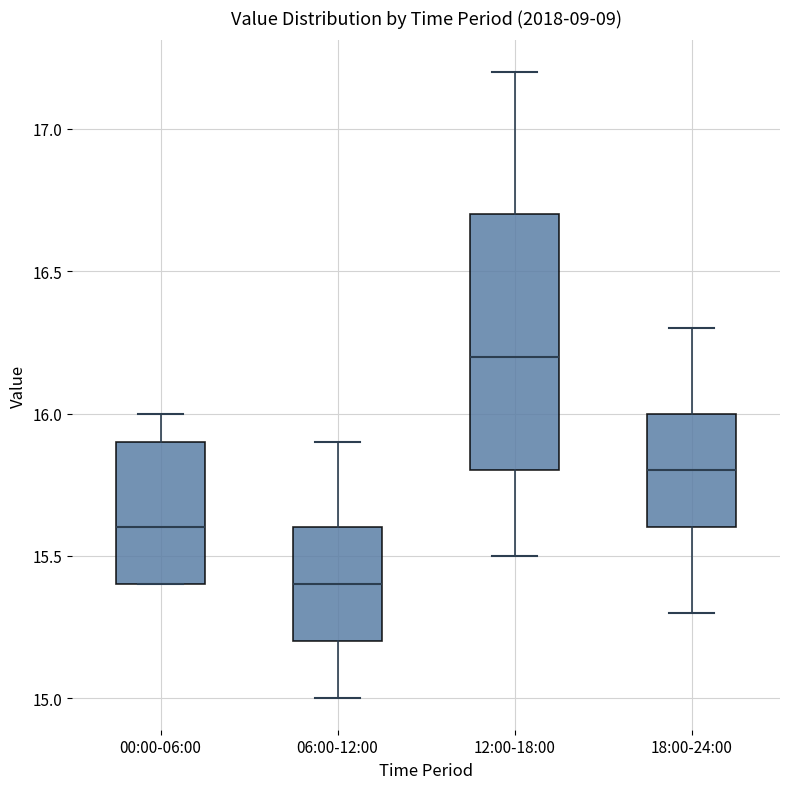

Where is the upper edge of the box for 18:00-24:00 on the y-axis? The values are not printed on the chart, so give them approximately, as read against the axis.

16.0